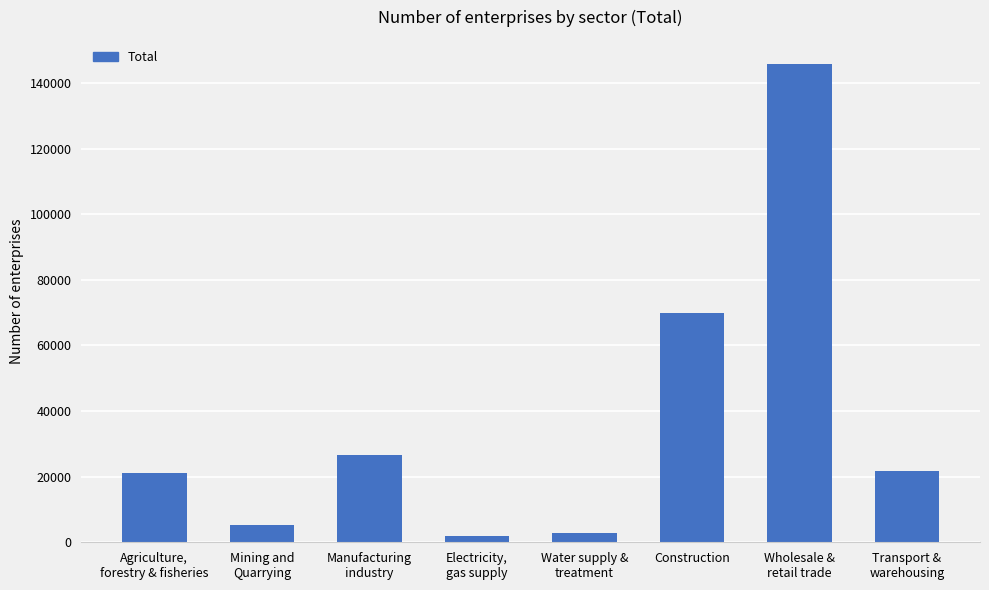

What is the difference between the second highest and minimum values?

67882